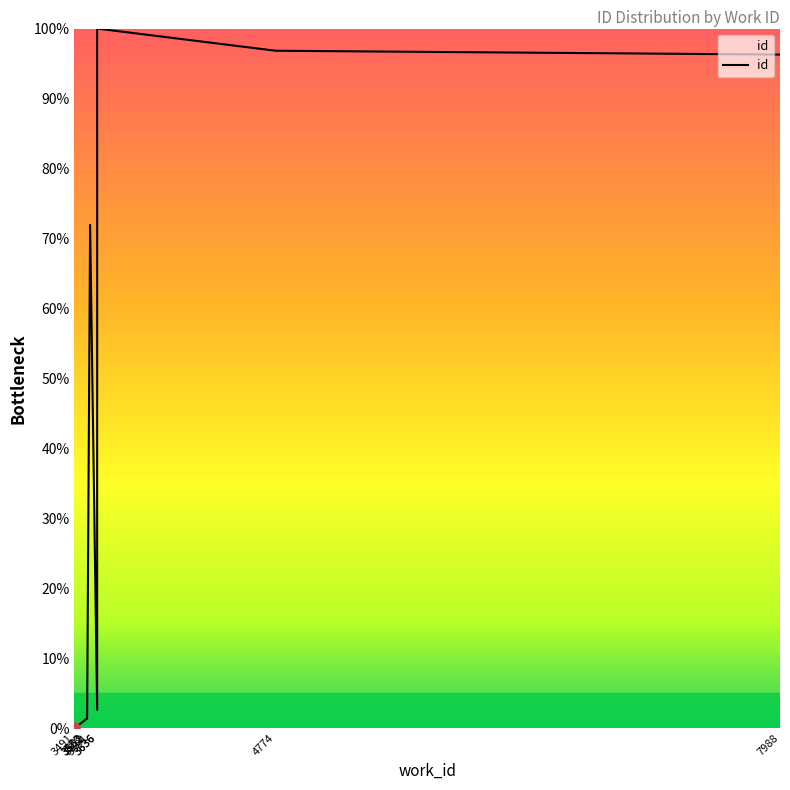

What is the value of the 7th point from the left?

2.6